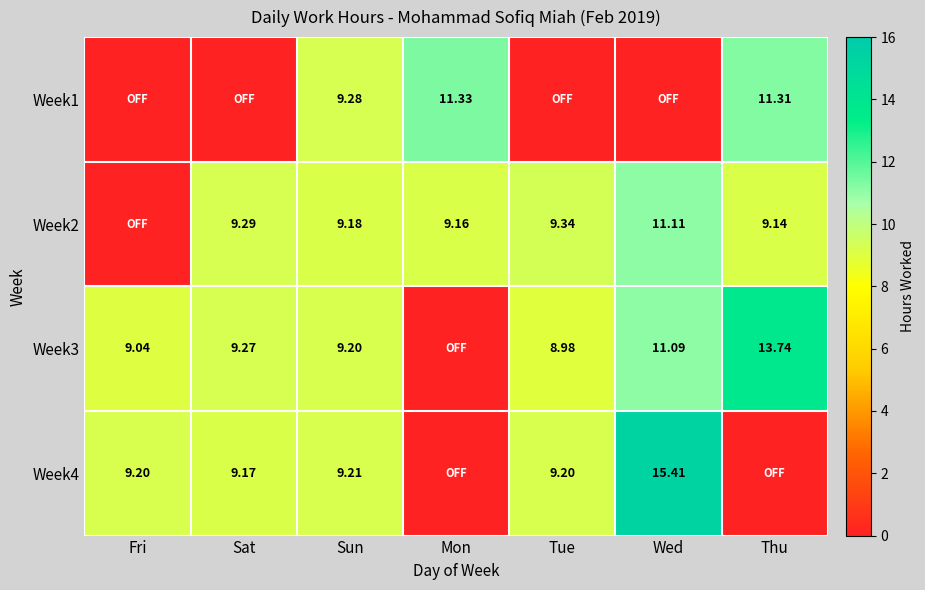

What is the difference between the maximum and minimum values in the Week3 series?

13.7